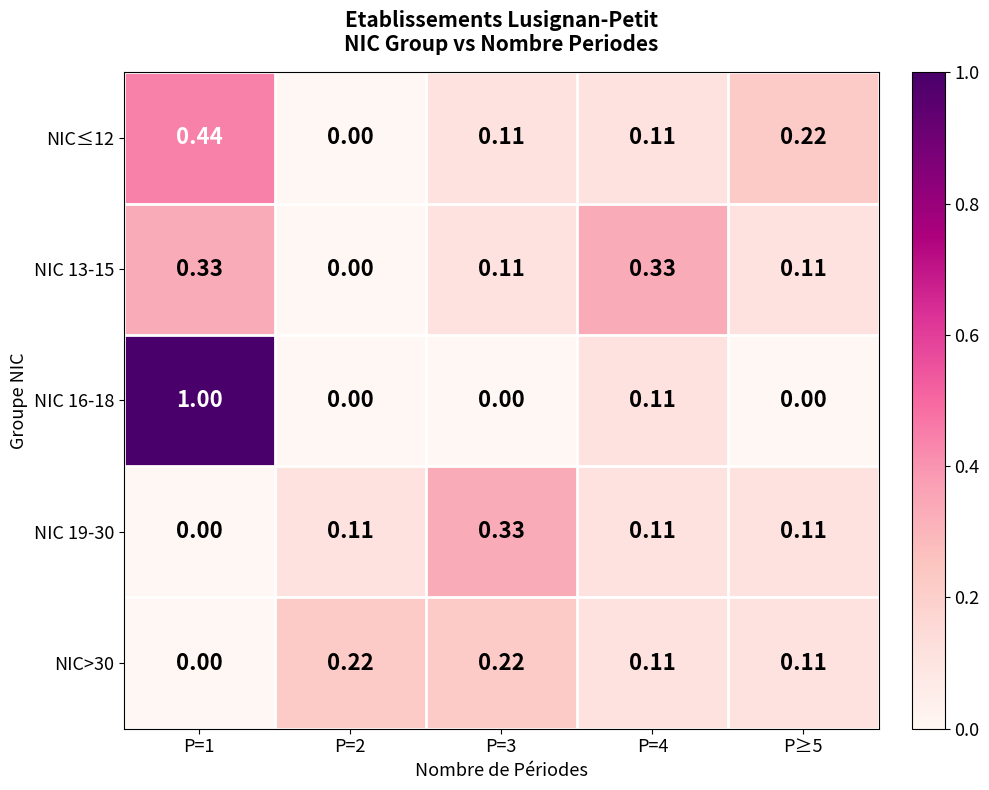

Is the value of NIC 13-15 at P≥5 greater than the value of NIC>30 at P=1?

Yes